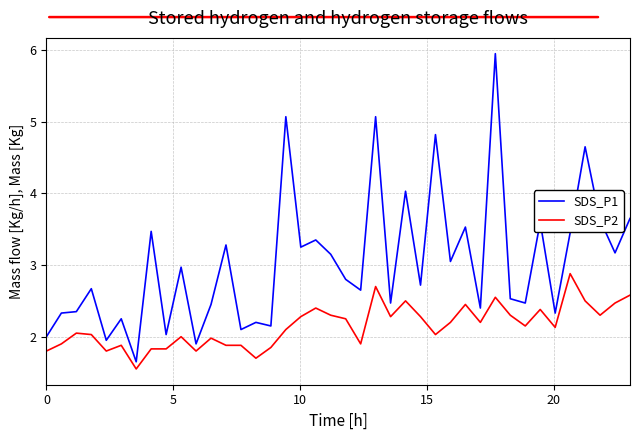

Which series has the widest spread of values?

SDS_P1